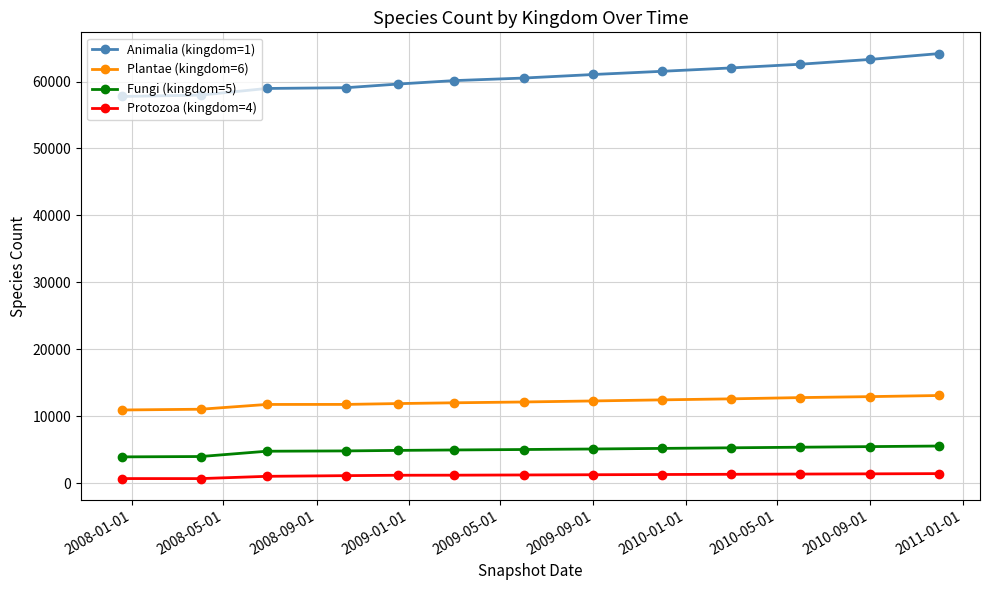

What are all the series names shown in the legend?

Animalia (kingdom=1), Plantae (kingdom=6), Fungi (kingdom=5), Protozoa (kingdom=4)